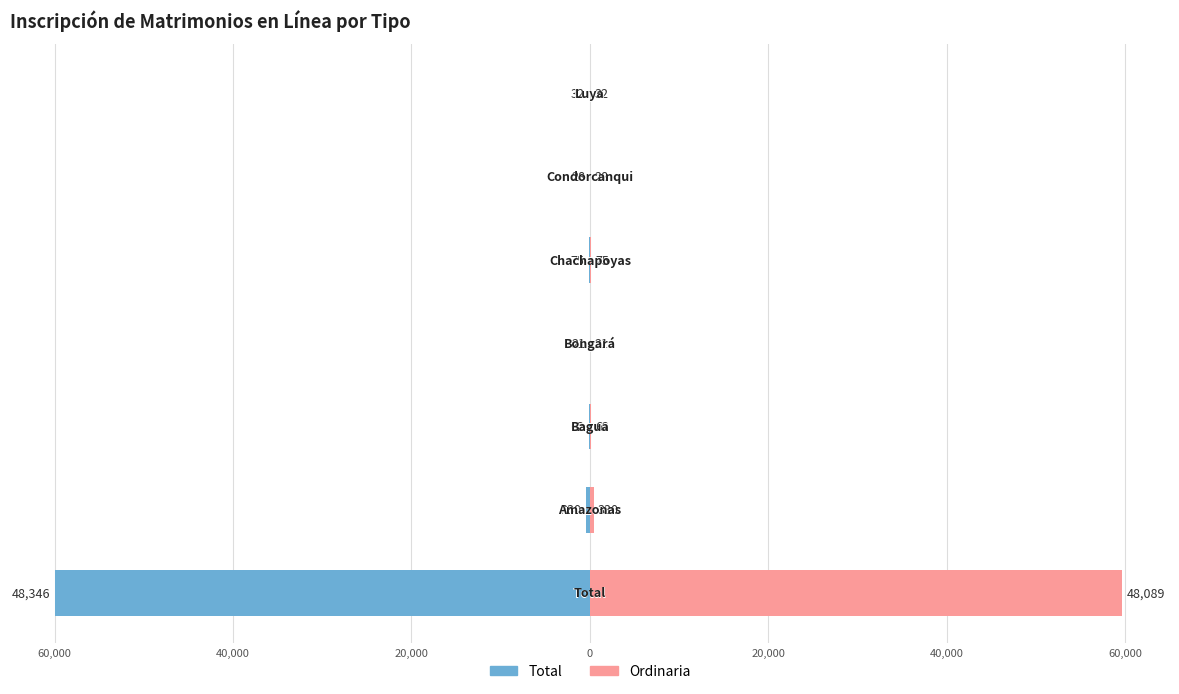

Between 0 and 20,000, which series saw the biggest shift?

Total